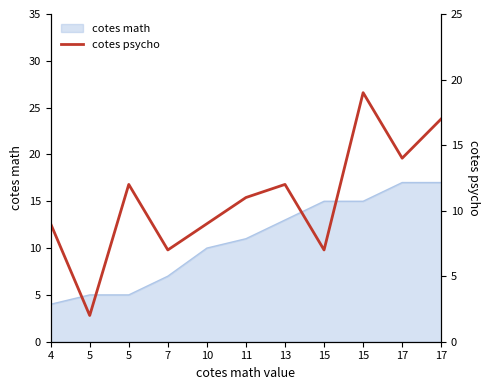

How many lines are shown in the chart?

1